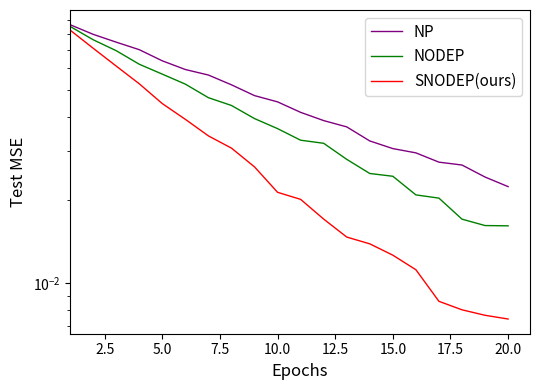

What is the total value across all series at 2.5?

0.2